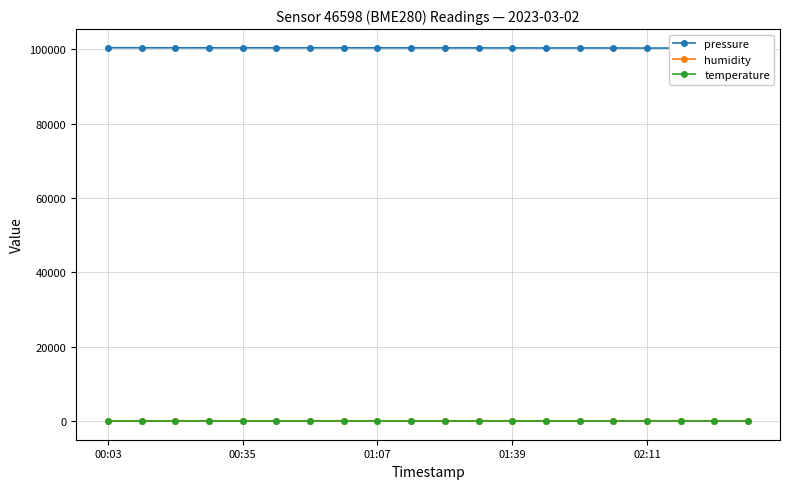

What are all the series names shown in the legend?

pressure, humidity, temperature